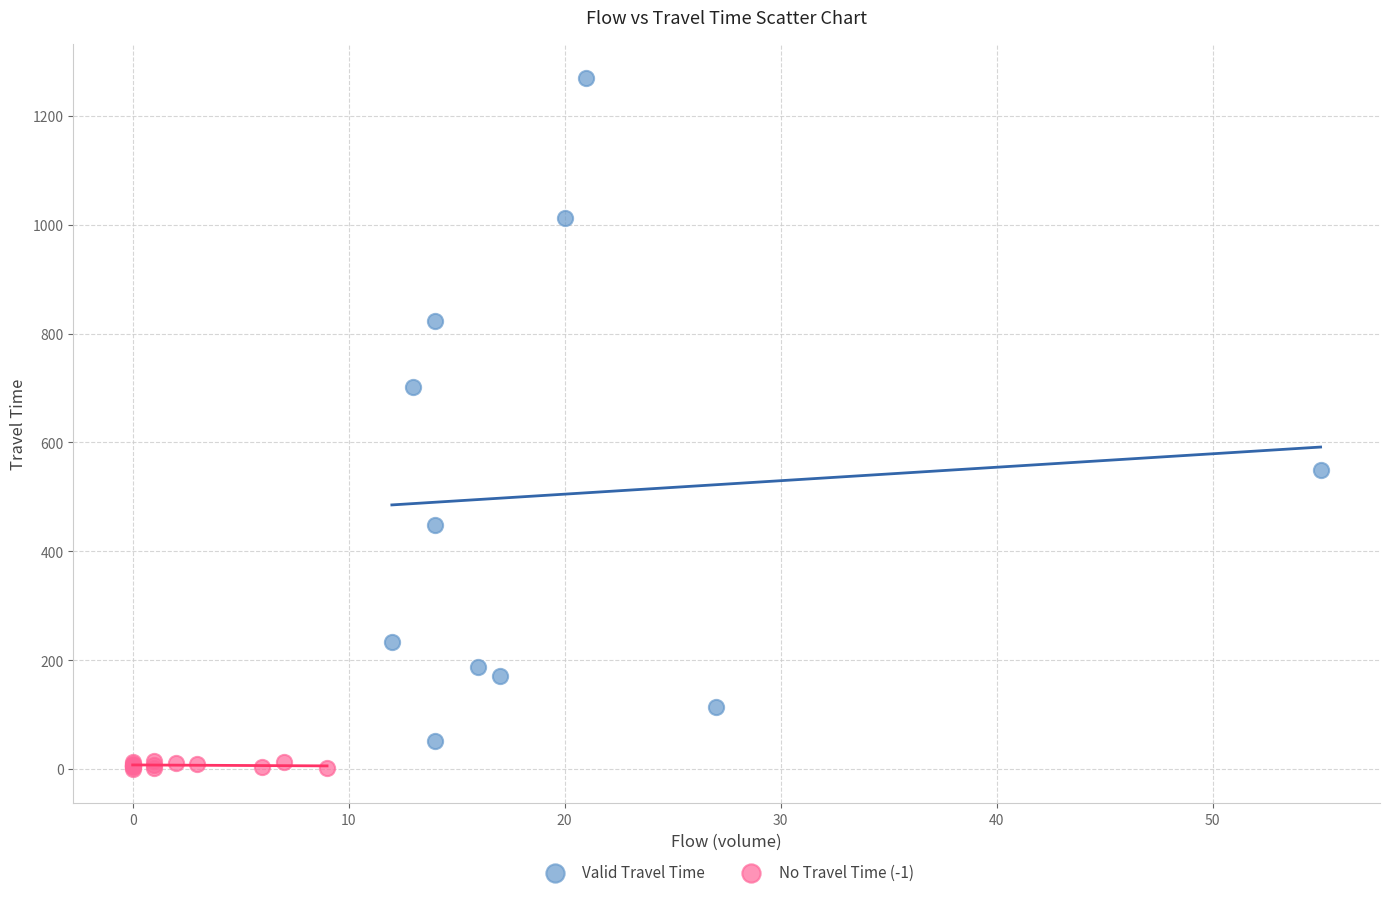

Which series reaches the maximum Y coordinate?

Valid Travel Time